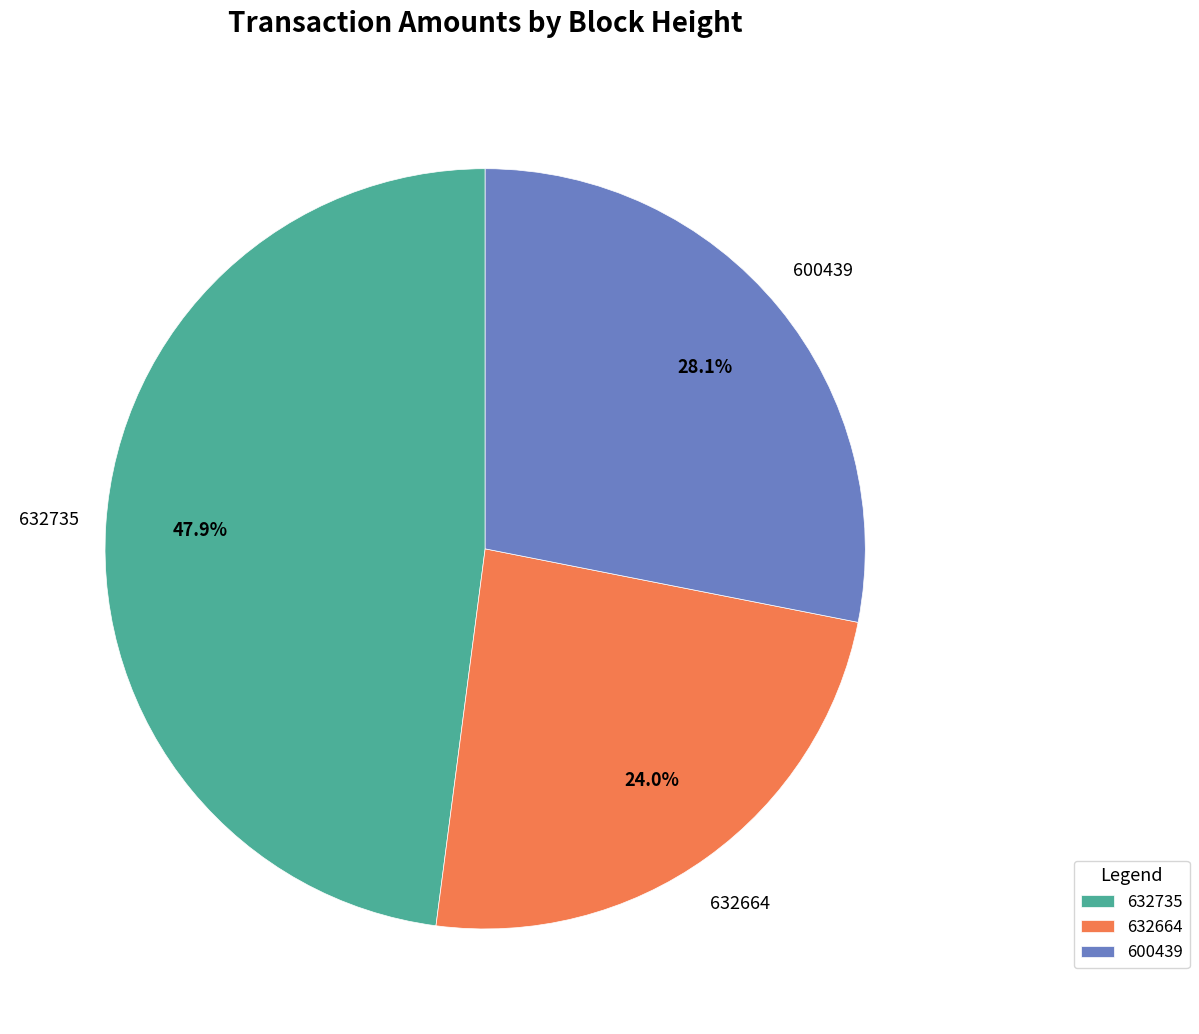

Does 600439 account for over 50% of the chart?

No